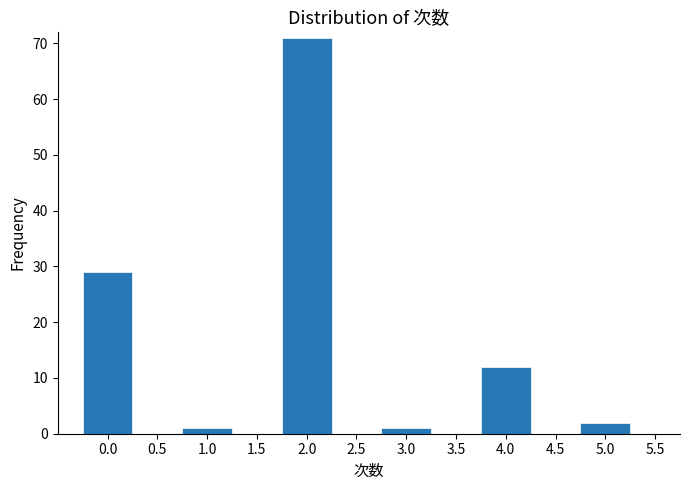

Reading right to left, list all the values displayed in this chart.

5.0=2	4.0=12	3.0=1	2.0=71	1.0=1	0.0=29